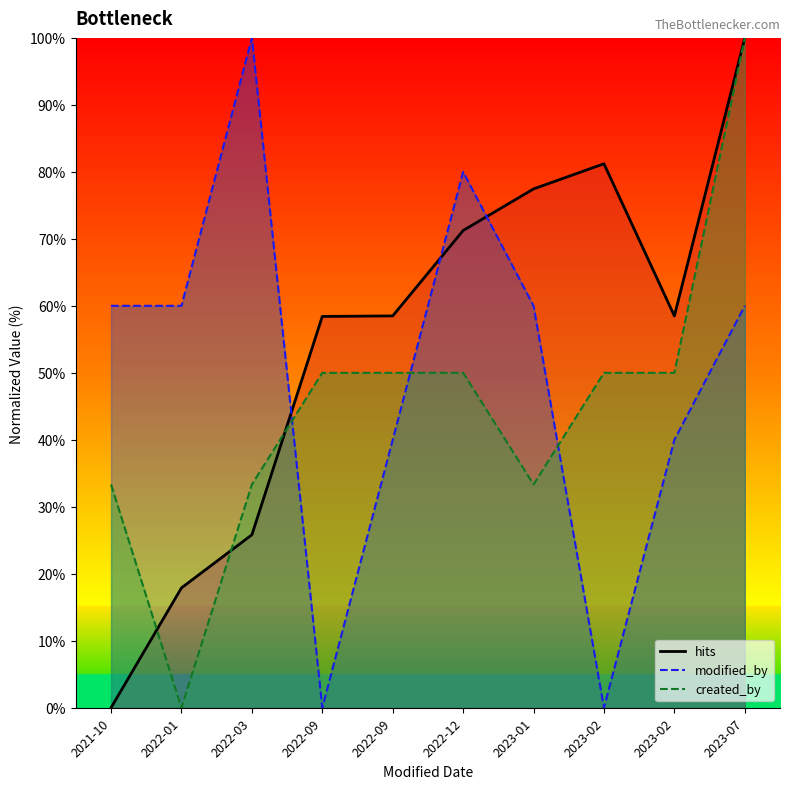

Reading left to right, extract all data points from this chart.

hits: 0.0	17.9	25.8	58.4	58.5	71.2	77.5	81.2	58.5	100.0
modified_by: 60.0	60.0	100.0	0.0	40.0	80.0	60.0	0.0	40.0	60.0
created_by: 33.3	0.0	33.3	50.0	50.0	50.0	33.3	50.0	50.0	100.0